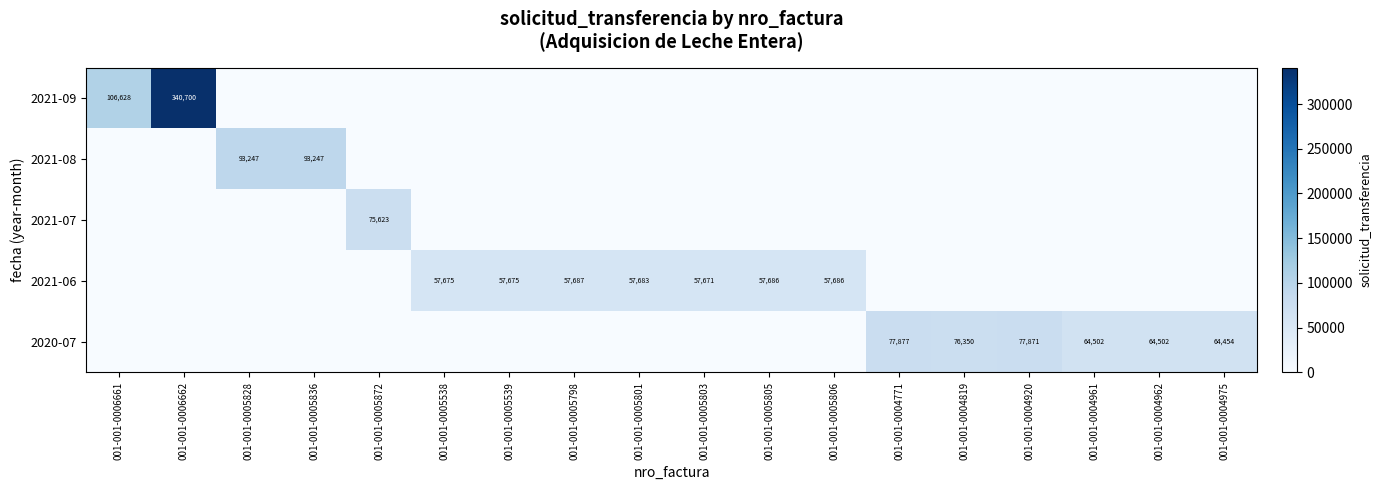

Is the value of 2021-06 at 001-001-0005539 greater than the value of 2021-09 at 001-001-0006662?

No